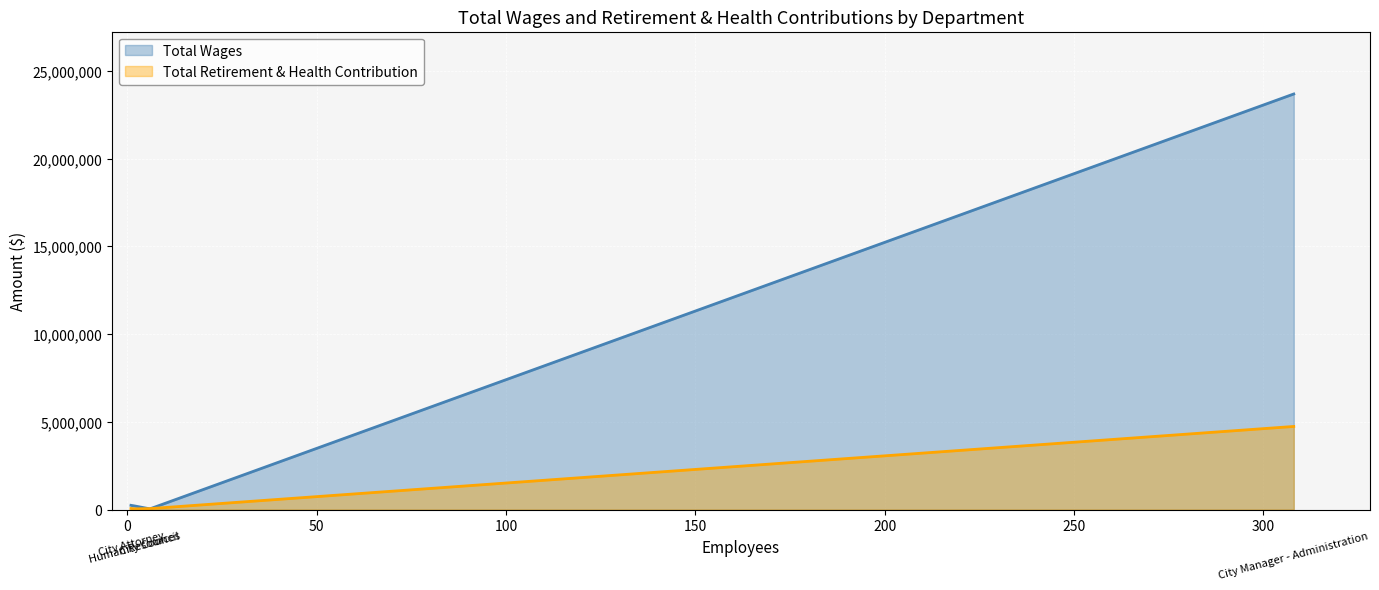

Which series has the largest total across all categories?

Total Wages